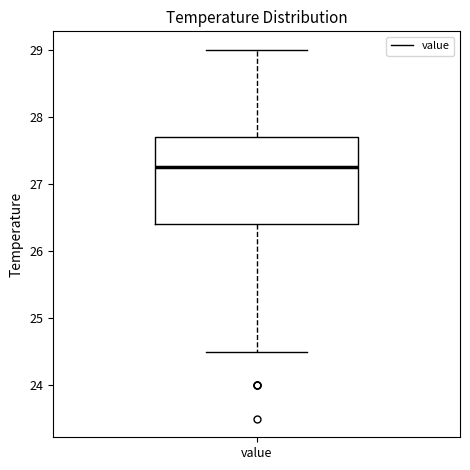

Read this box plot against the y-axis: the position of the median line, the range covered by the box, and the ends of both whiskers. The values are not printed on the chart, so give them approximately, as read against the axis.

median 27.3, box 26.4 to 27.7, whiskers 24.5 to 29.0